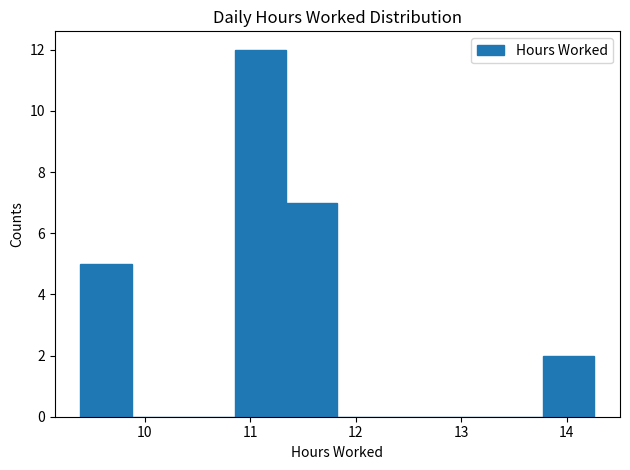

What is the height of the bar covering 9.4 to 9.9 on the x-axis? Neither the bar edges nor the heights are printed on the chart, so give them approximately, as read against the axes.

5